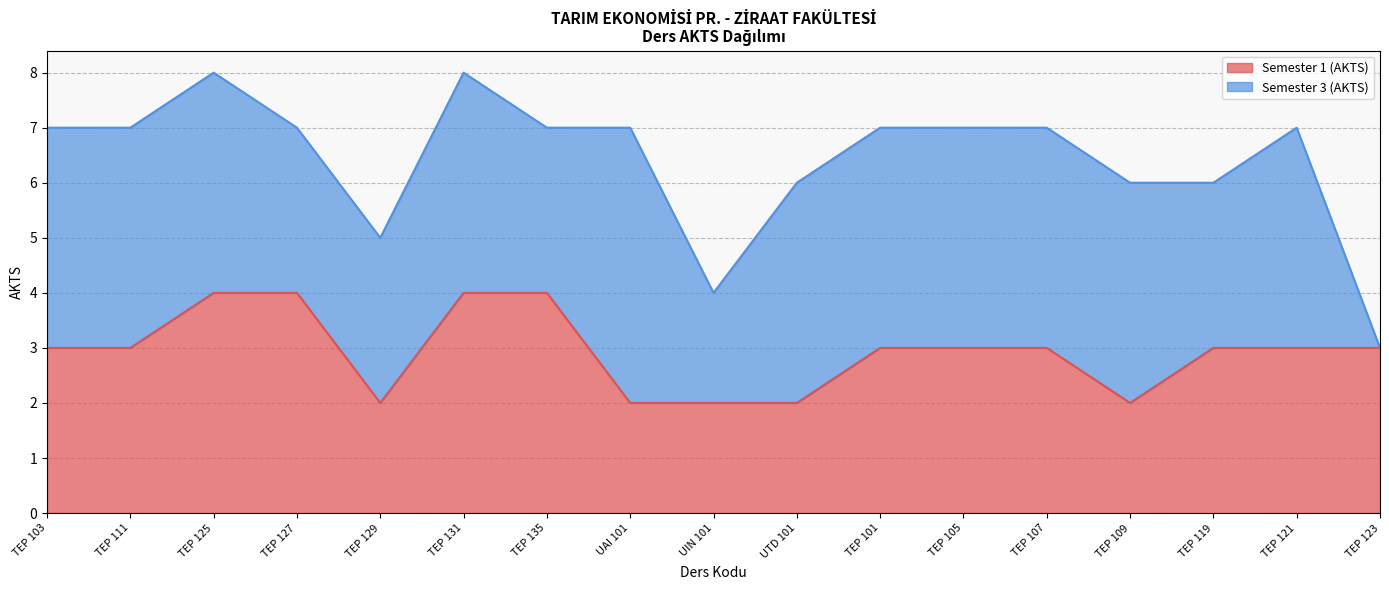

Reading left to right, list all the values displayed in this chart.

3	3	4	4	2	4	4	2	2	2	3	3	3	2	3	3	3